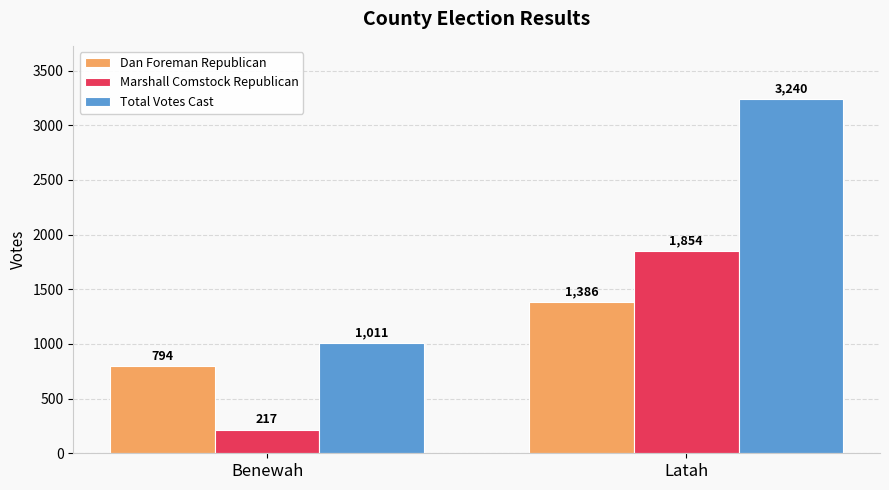

What is the sum of the Dan Foreman Republican values at Latah and Benewah?

2180